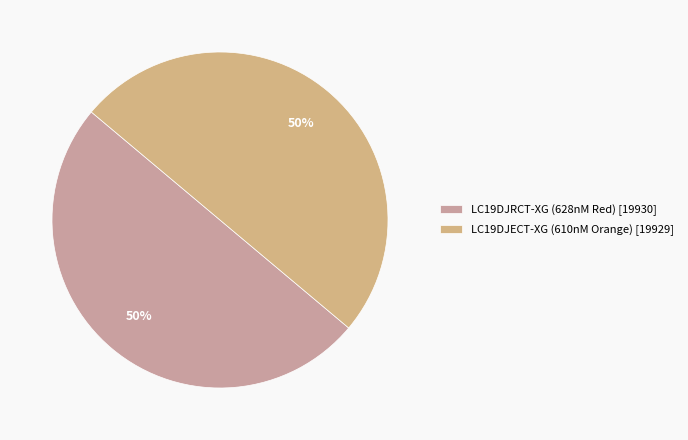

Do LC19DJECT-XG (610nM Orange) and LC19DJRCT-XG (628nM Red) together represent more than half of the pie?

Yes